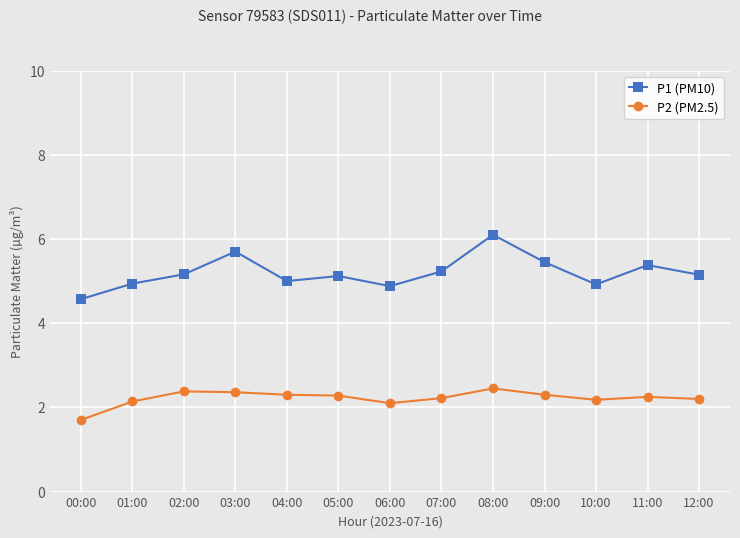

What are all the series names shown in the legend?

P1 (PM10), P2 (PM2.5)